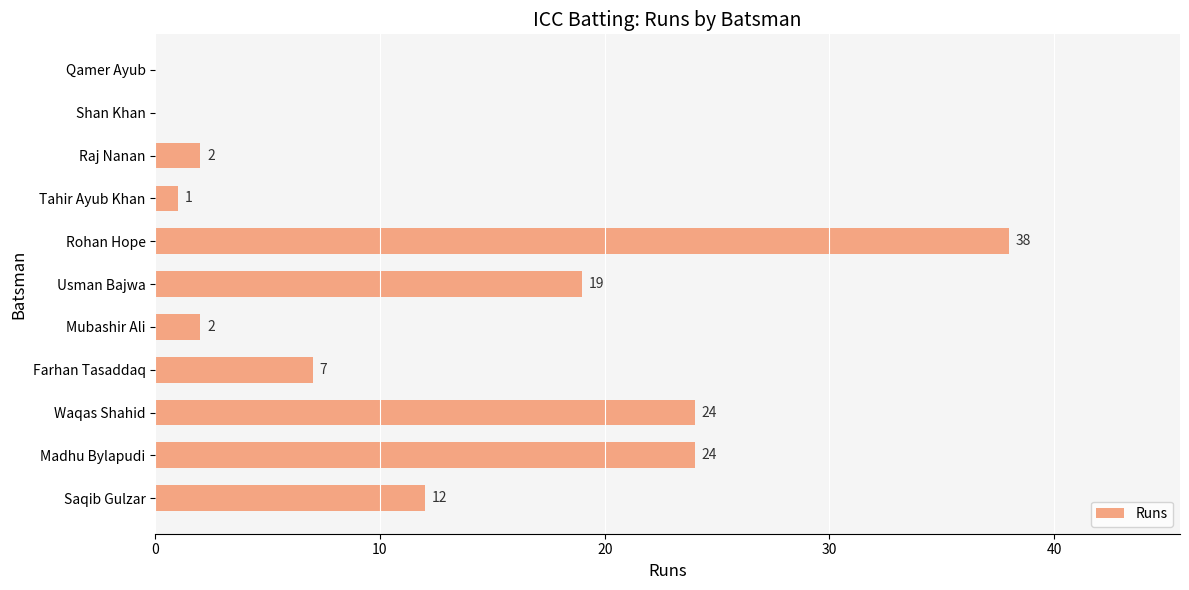

The value at Raj Nanan is 2. True or false?

True